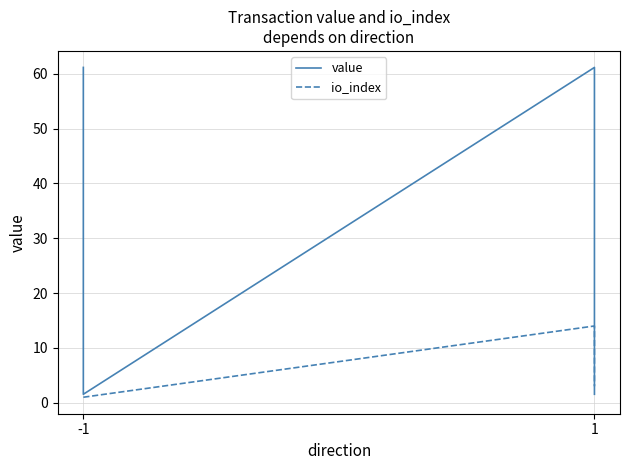

What value does the value series have at -1?

61.2